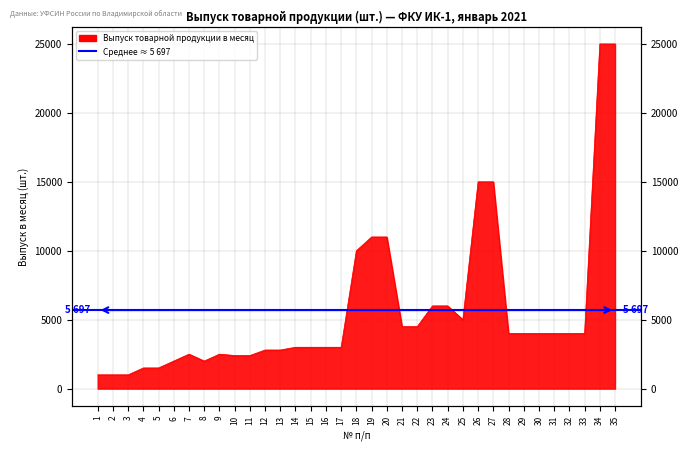

At which category does the chart reach its peak across all series?

34